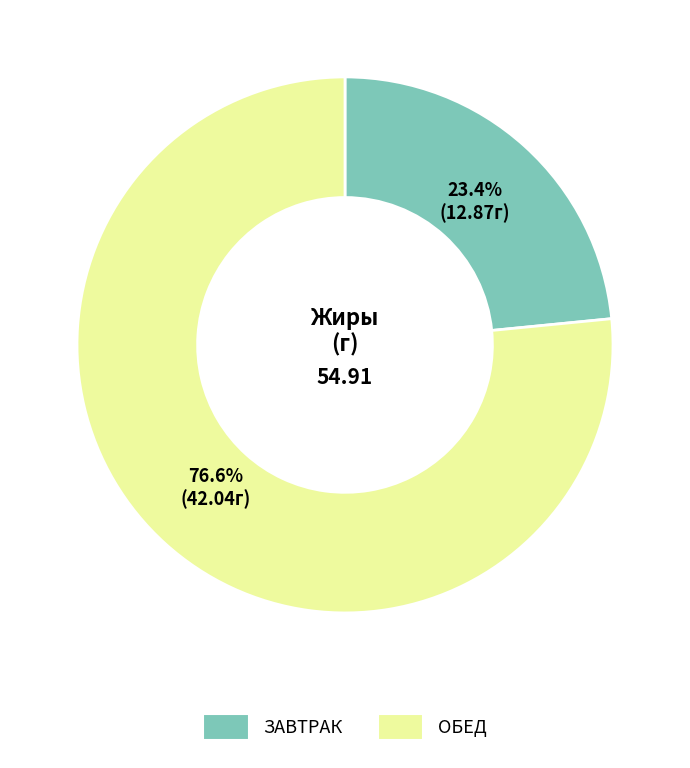

Which category has the smallest portion of the pie?

ЗАВТРАК